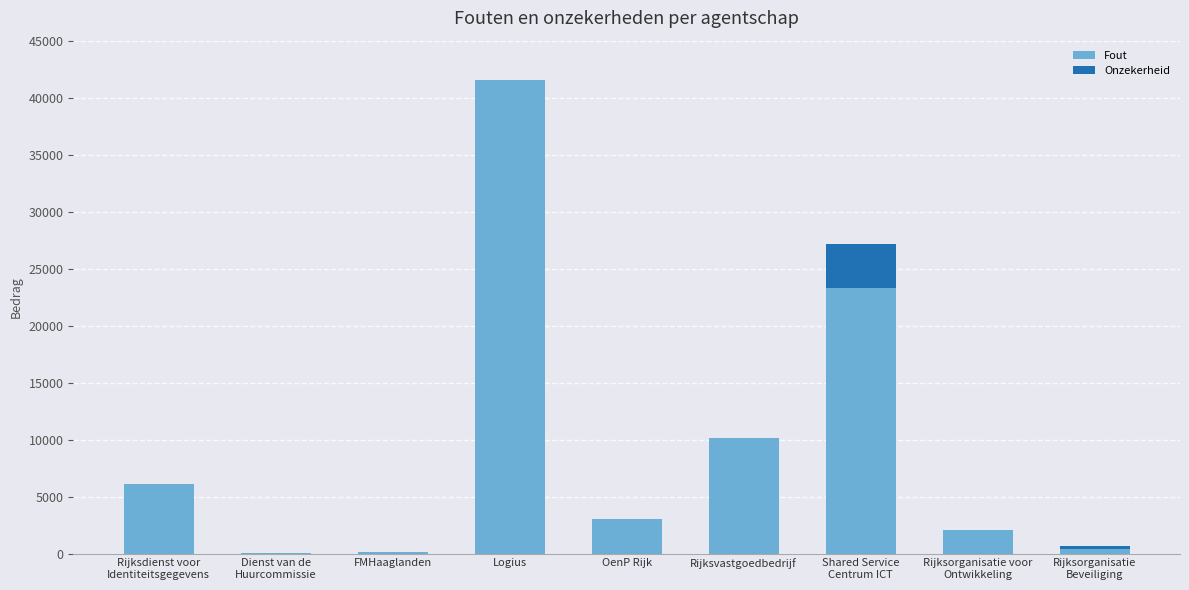

At which category is the sum across all series the highest?

Logius